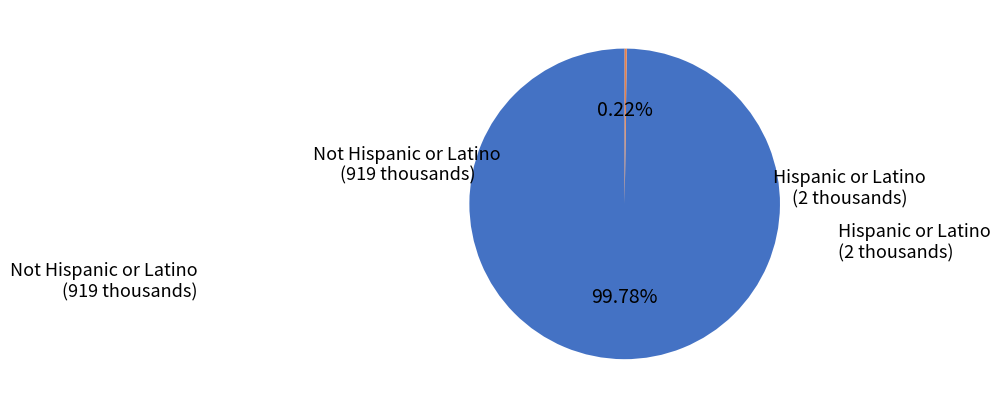

Is there a majority slice in this chart?

Yes